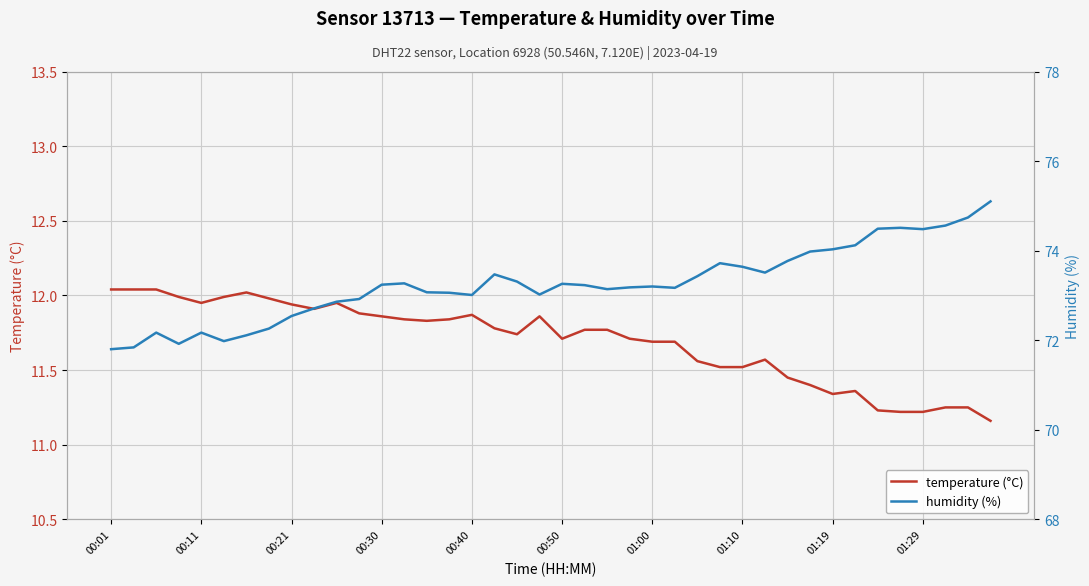

True or false: temperature (°C) and humidity (%) intersect in this chart.

False